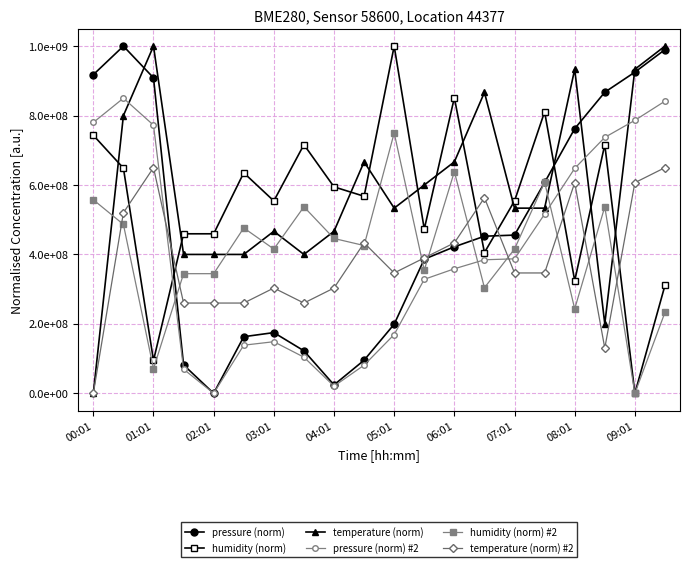

Where does the humidity (norm) #2 series first go above 425675675?

00:01